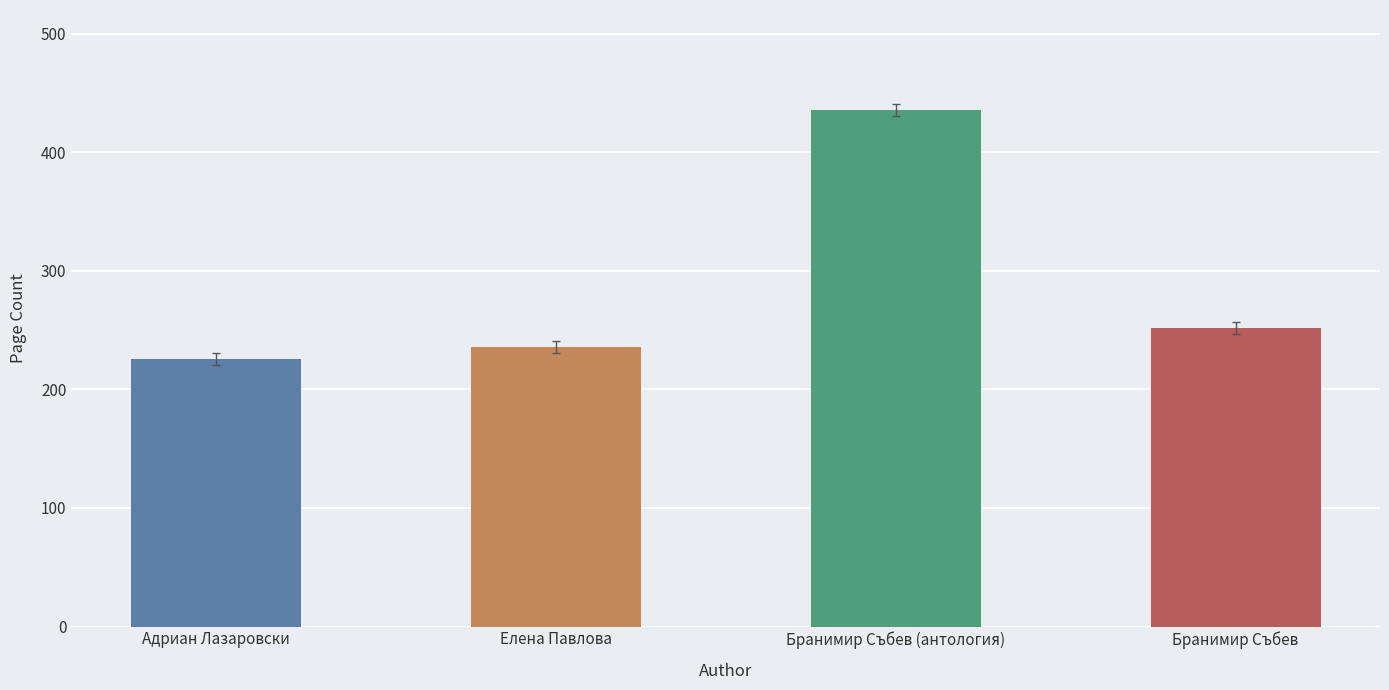

What position from the left is Адриан Лазаровски?

1